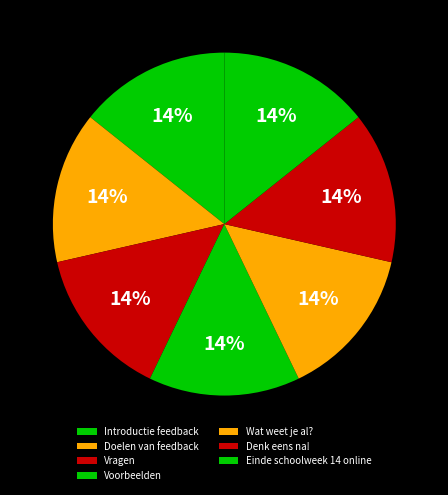

To the nearest percent, what is the combined percentage of Introductie feedback and Vragen?

29%